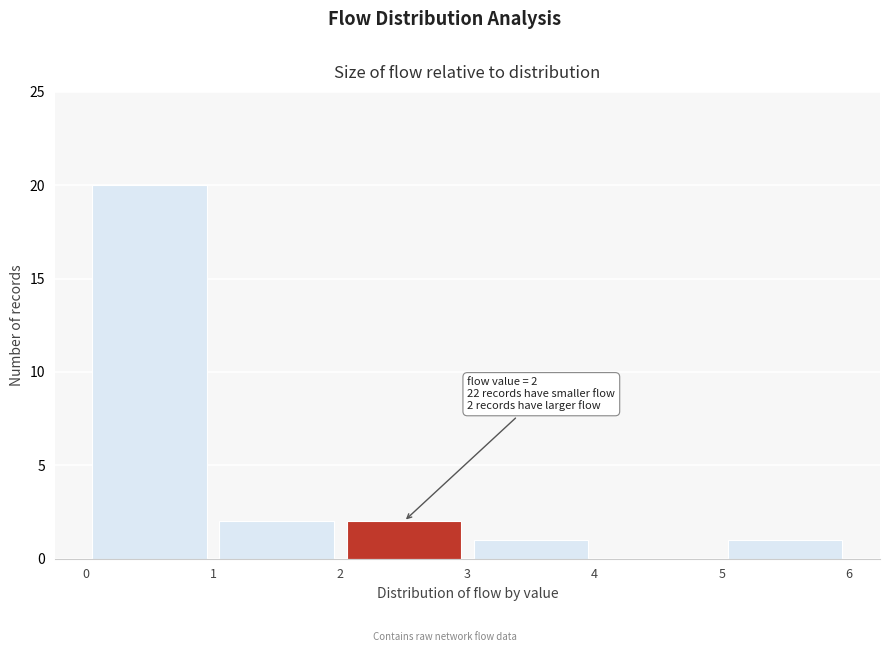

Over which range of the x-axis is the bar tallest?

0 to 1